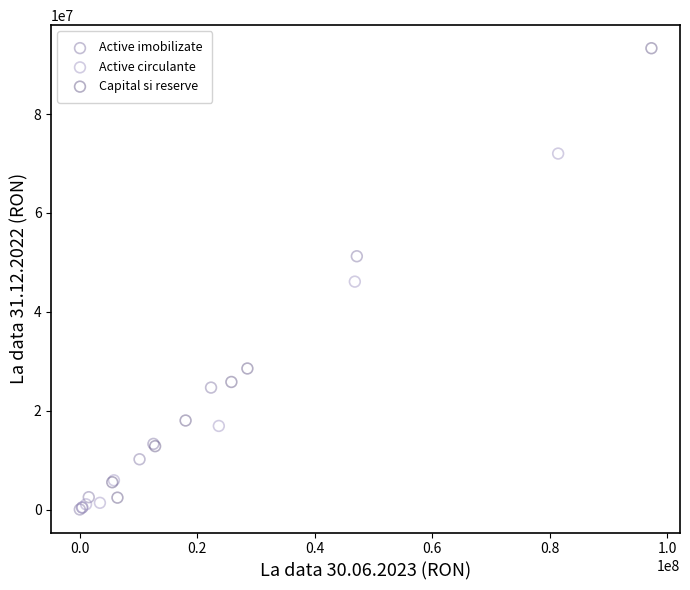

Which series has the largest Y range (max minus min)?

Capital si reserve